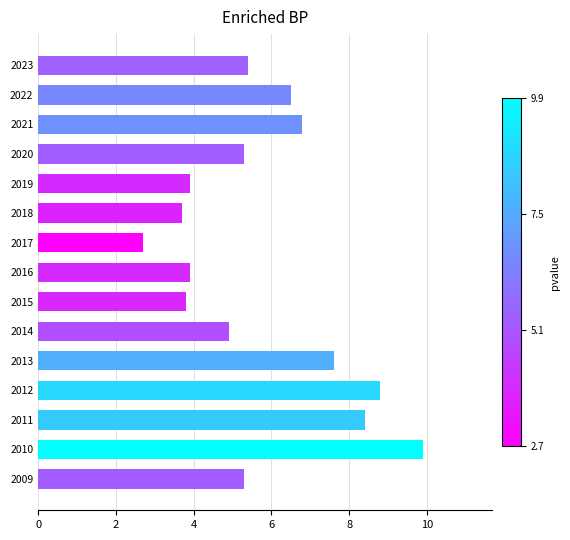

The chart shows a value of 9.9 at 2010. True or false?

True